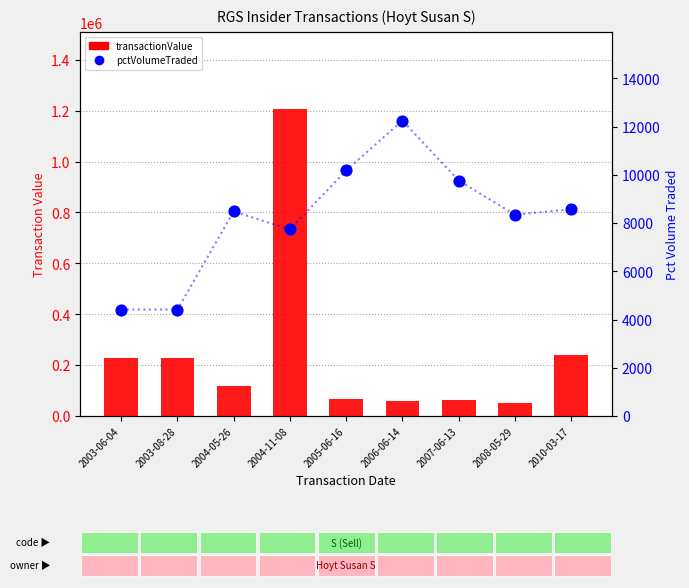

Which series contains the lowest Y value?

pctVolumeTraded